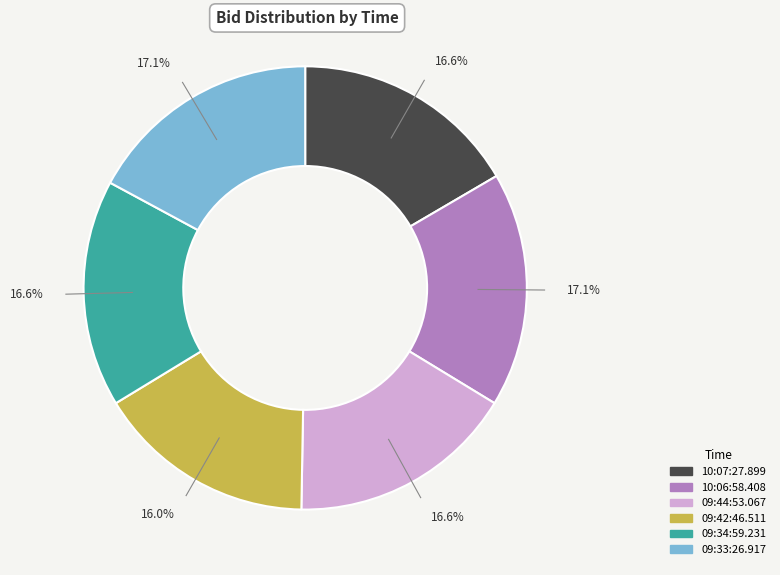

Which slice is the smallest?

09:42:46.511